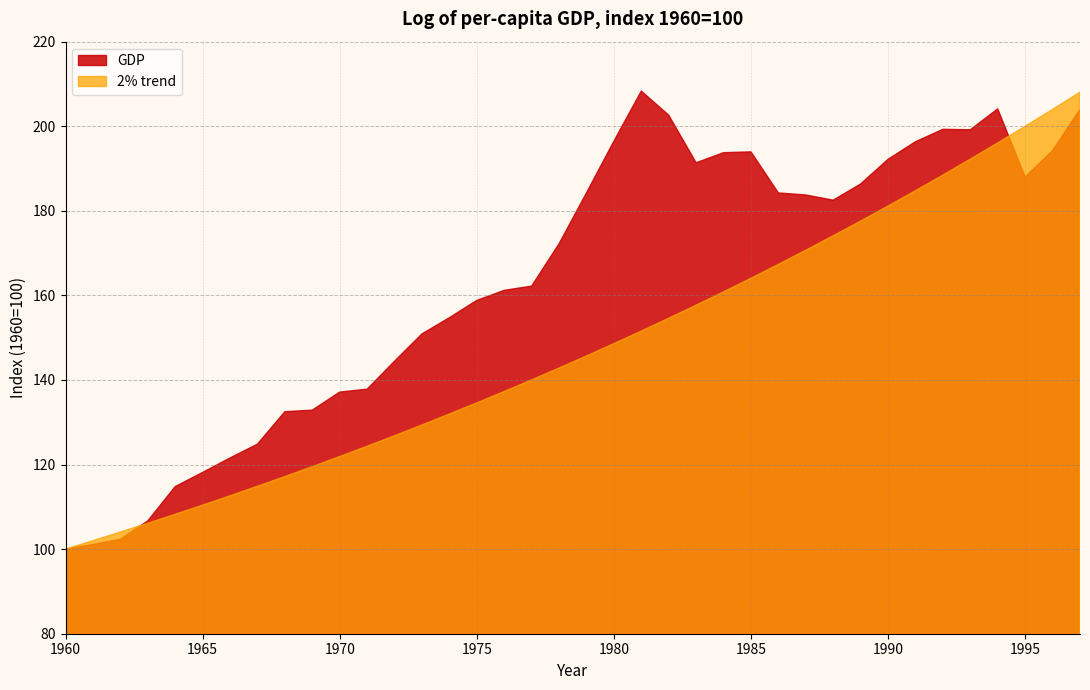

How many lines are shown in the chart?

2